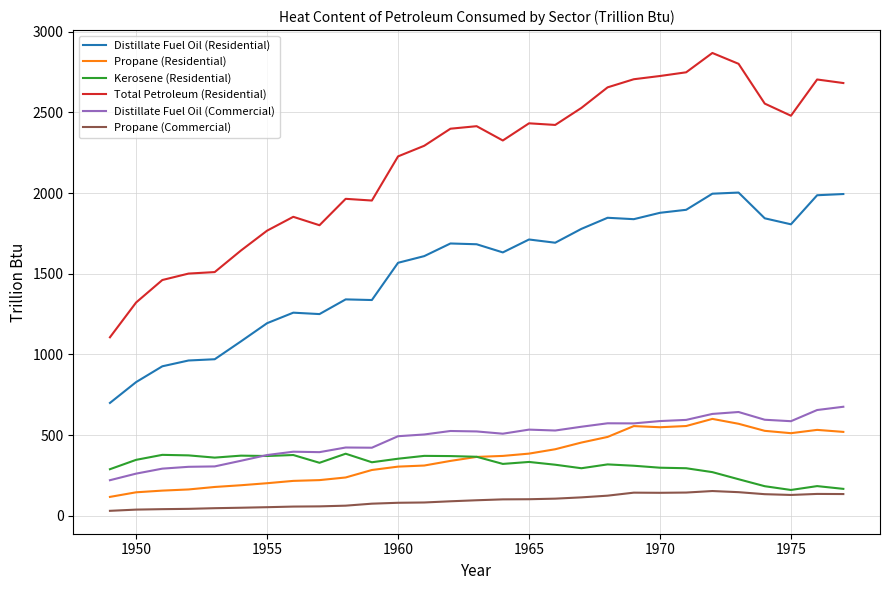

What is the maximum value shown in the chart?

2868.2